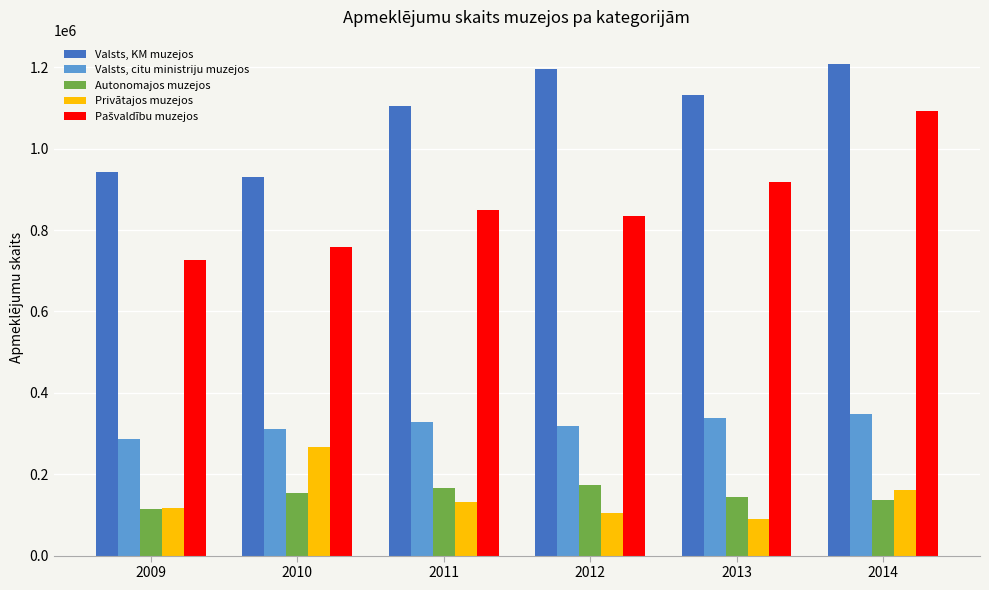

What is the spread (max minus min) of values at 2012?

1092474